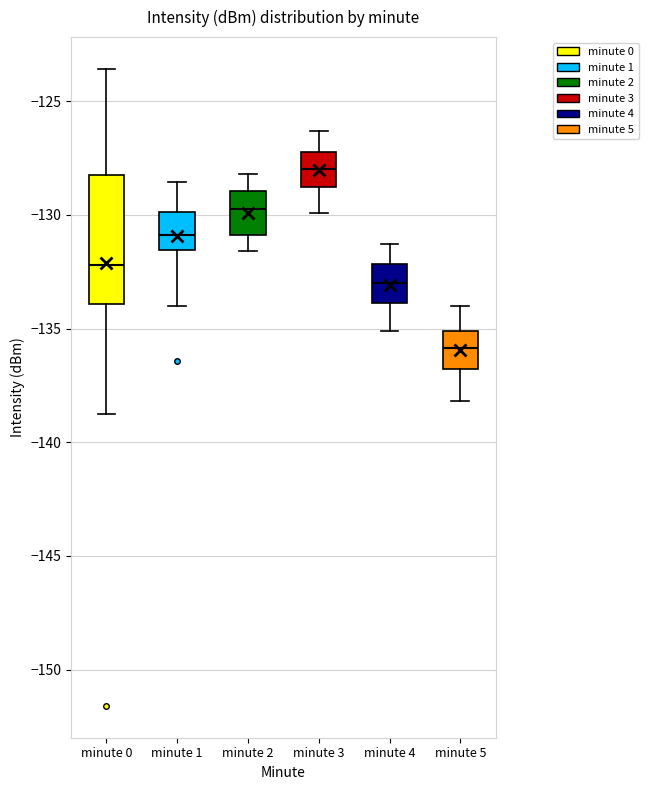

Which box has the lowest median line?

minute 5